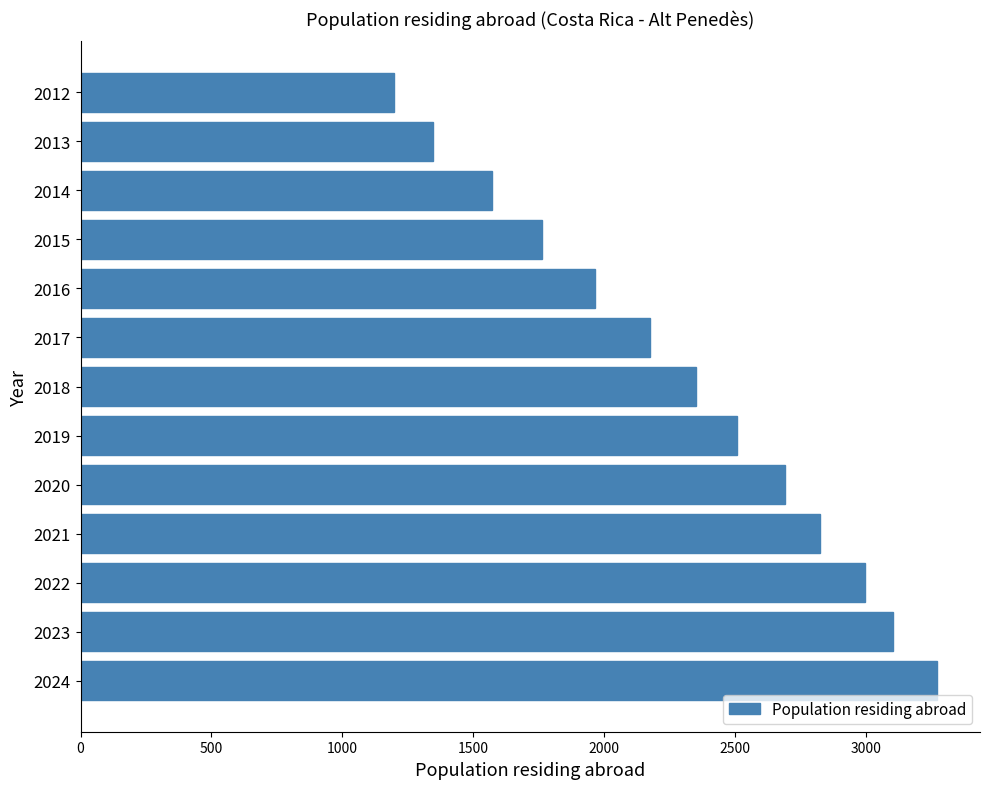

List the labels in order of value, smallest first.

2012, 2013, 2014, 2015, 2016, 2017, 2018, 2019, 2020, 2021, 2022, 2023, 2024